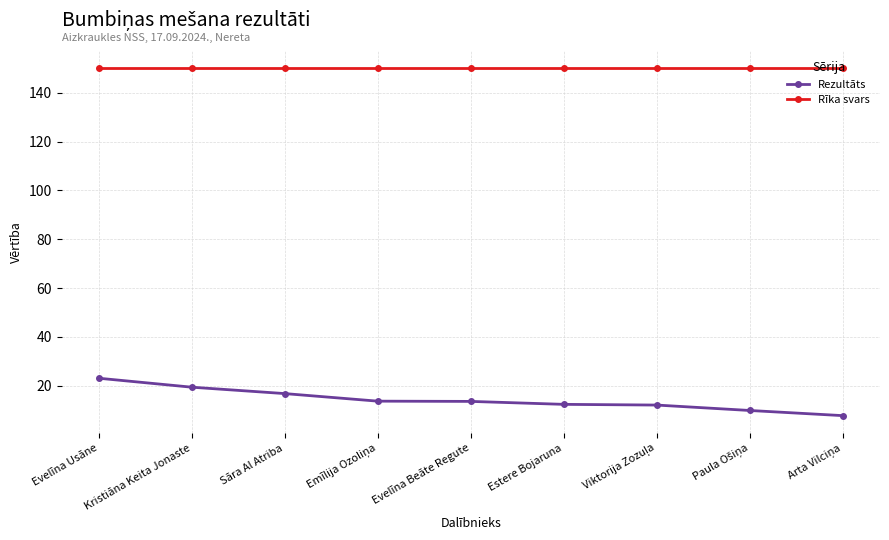

At how many categories does at least one series exceed 146?

9